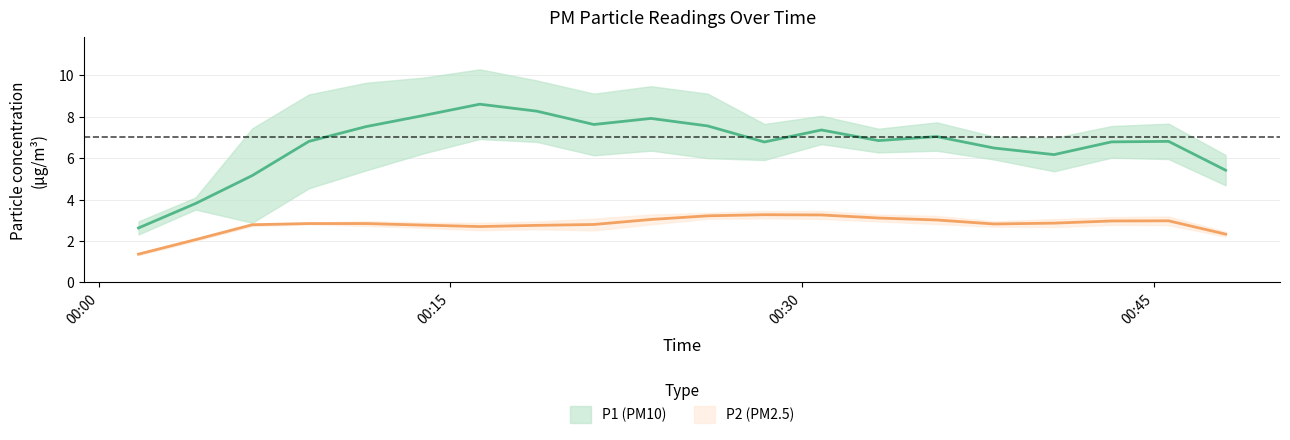

How many lines are shown in the chart?

2